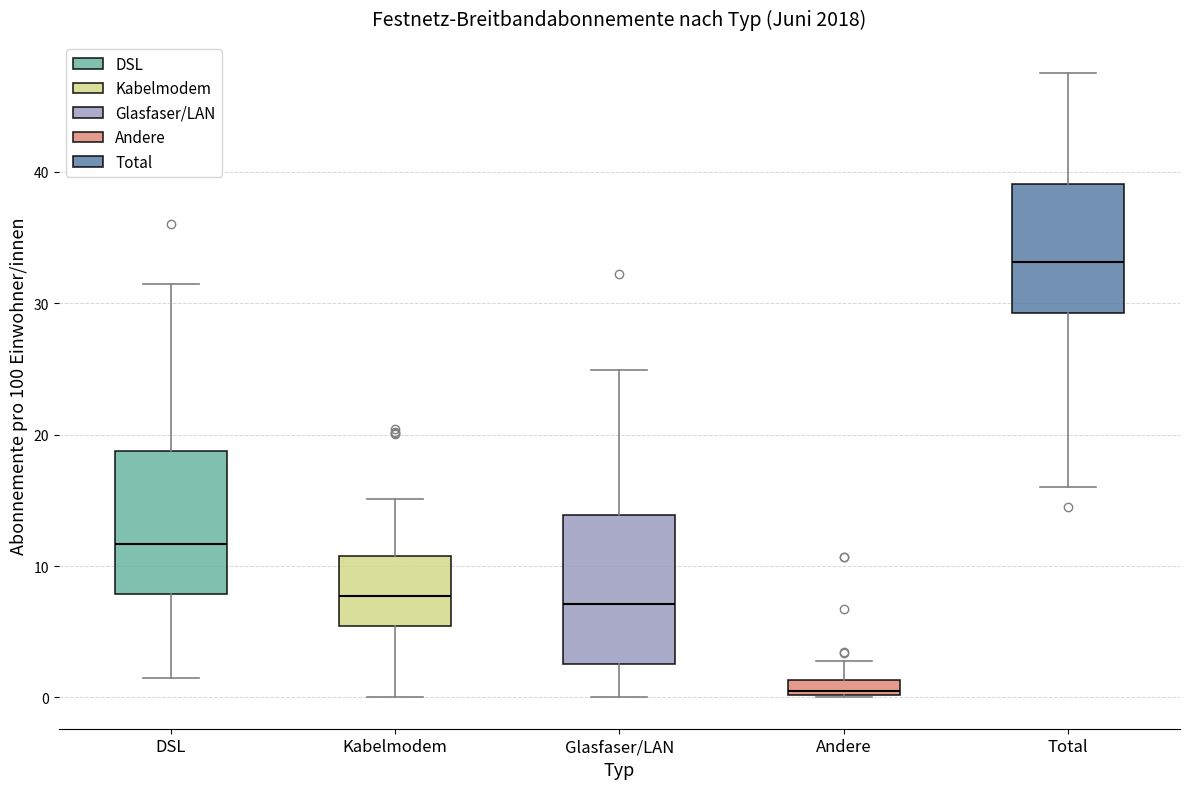

Which box's median line is the highest?

Total